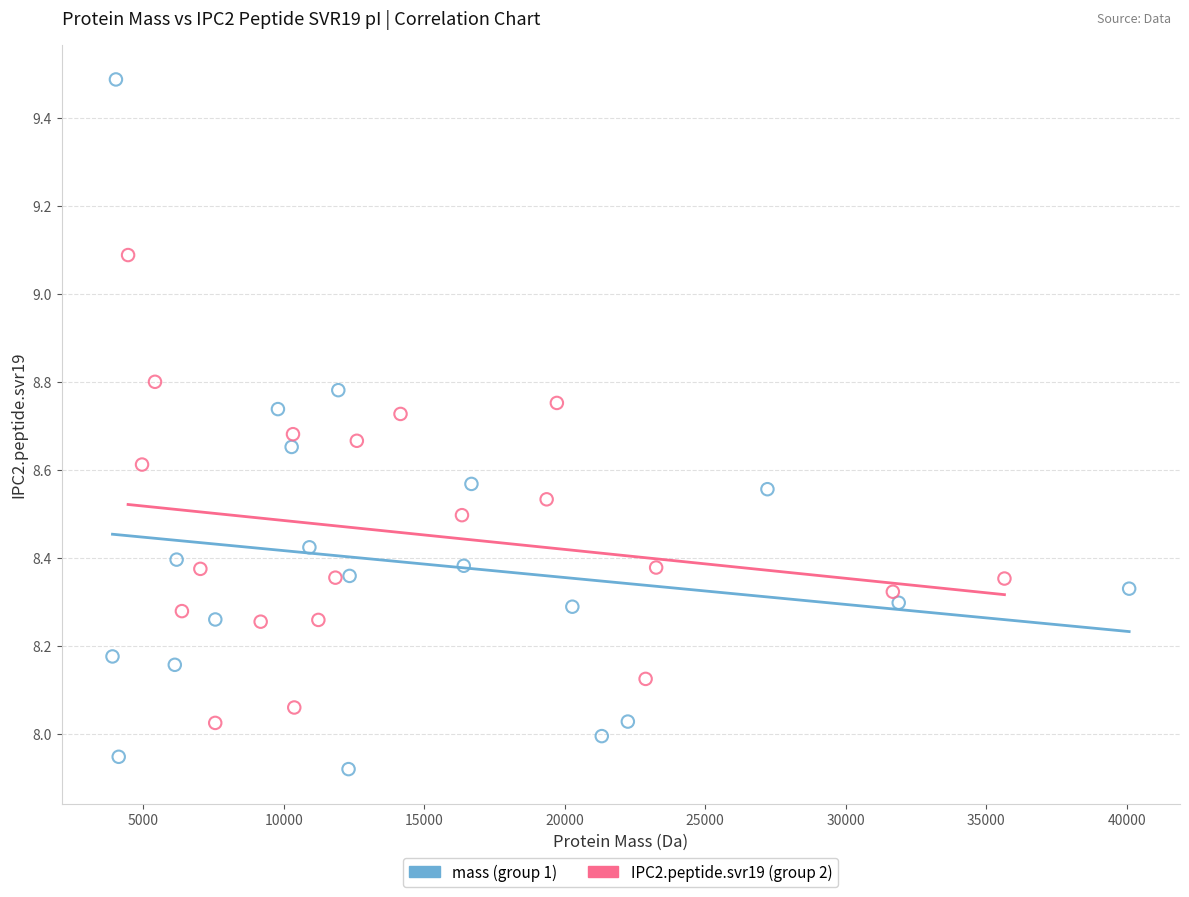

Which series contains the lowest Y value?

mass (group 1)